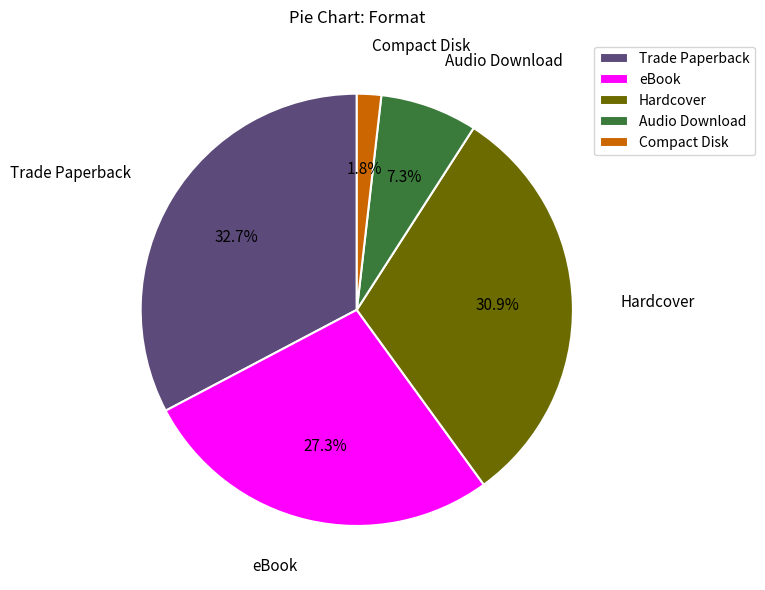

How much of the chart is everything except Audio Download?

92.7%